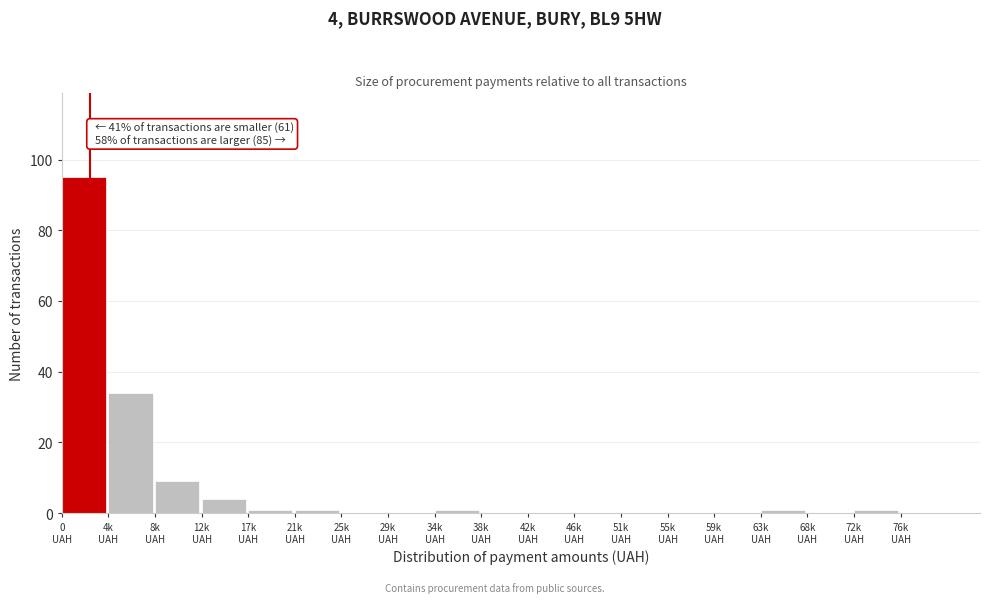

What is the sum of all values?

147